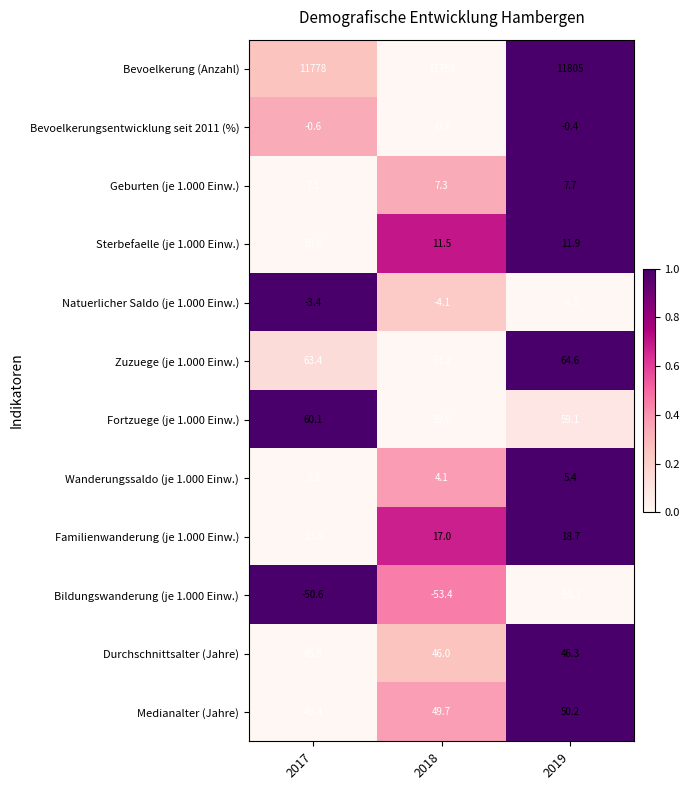

Which series changed the most between 2017 and 2019?

Bevoelkerung (Anzahl)